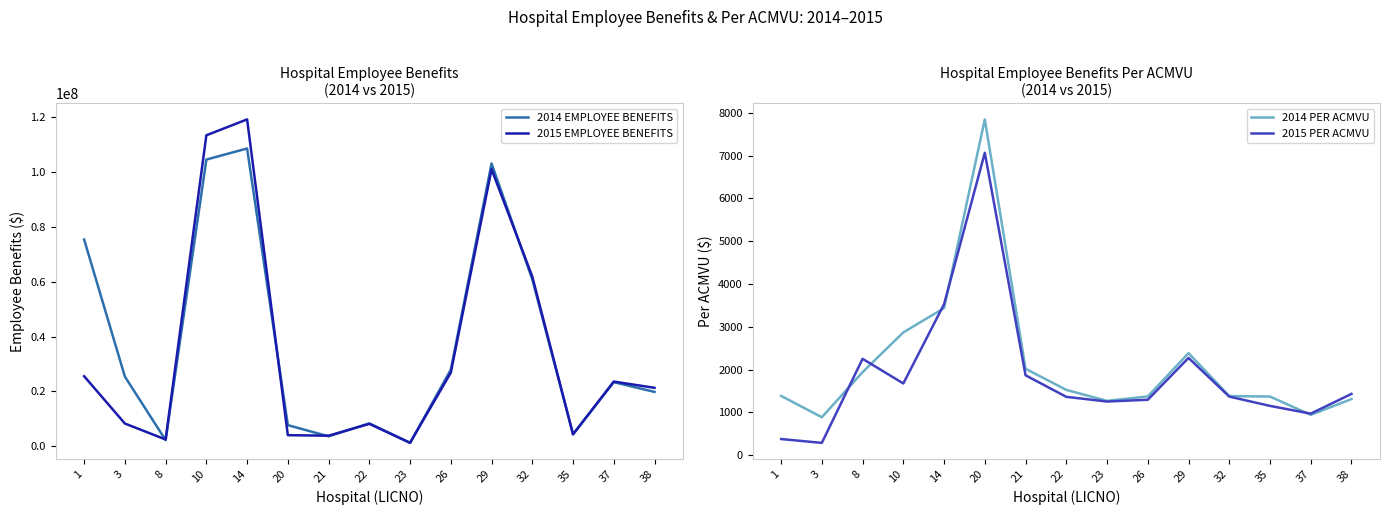

How many interior local valleys does the 2014 EMPLOYEE BENEFITS series have?

4